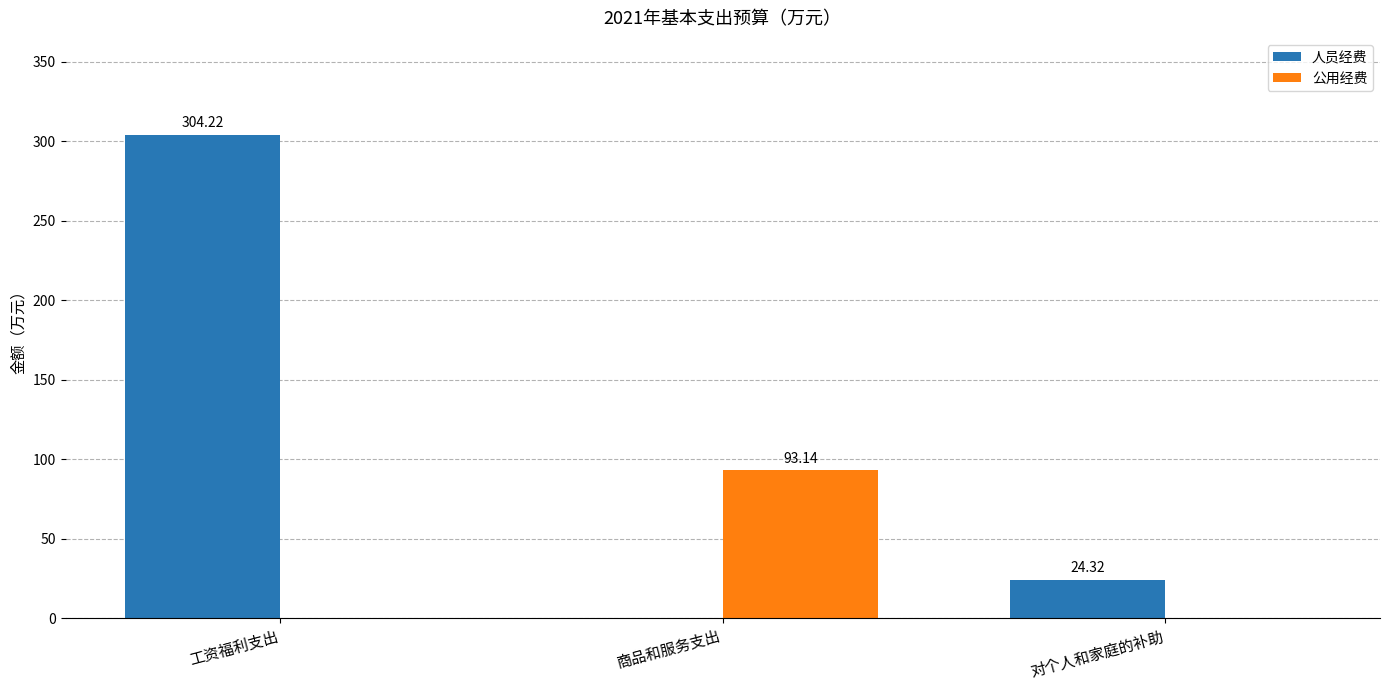

At which category is the sum across all series the highest?

工资福利支出